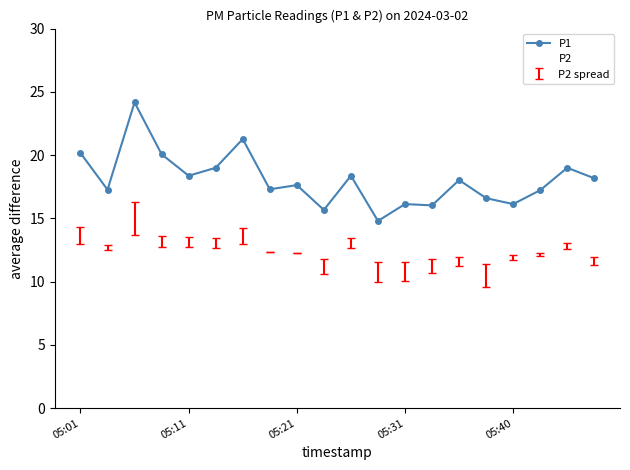

List the series in order of their peak value, highest first.

P1, P2